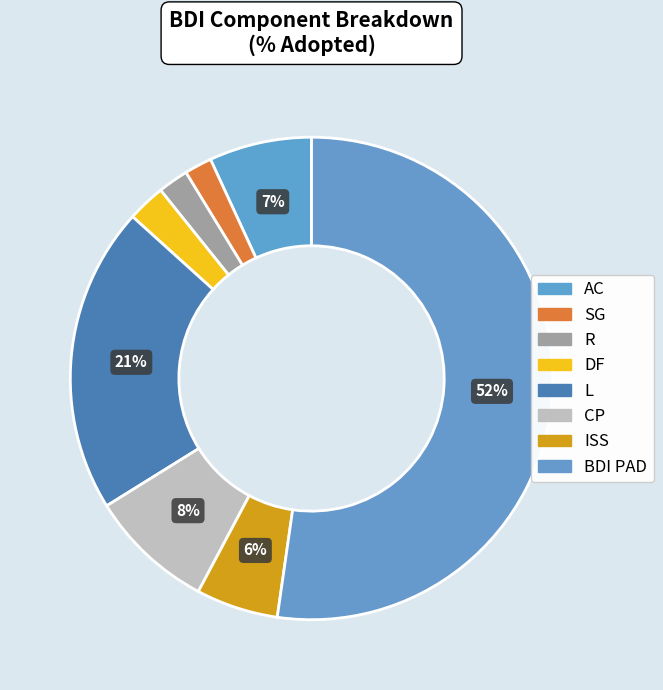

The R slice represents 2% of the pie. True or false?

True